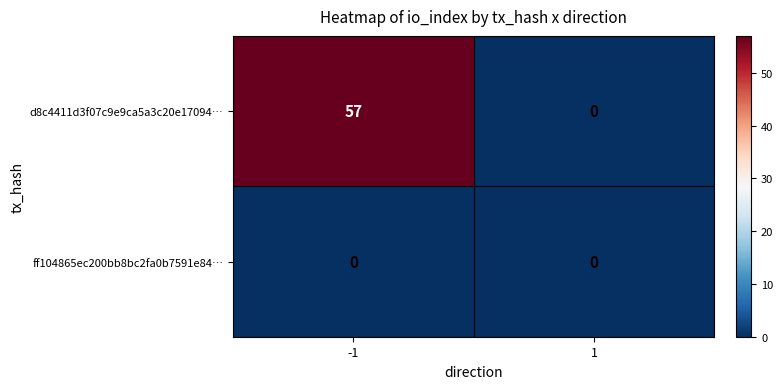

What is the greatest value displayed?

57